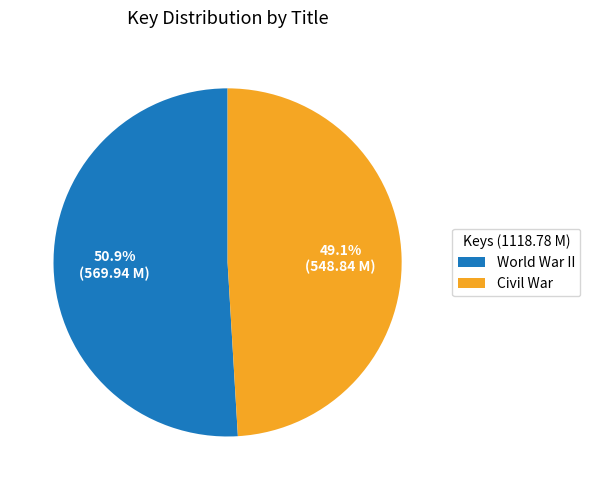

What is the smallest slice in the pie chart?

Civil War